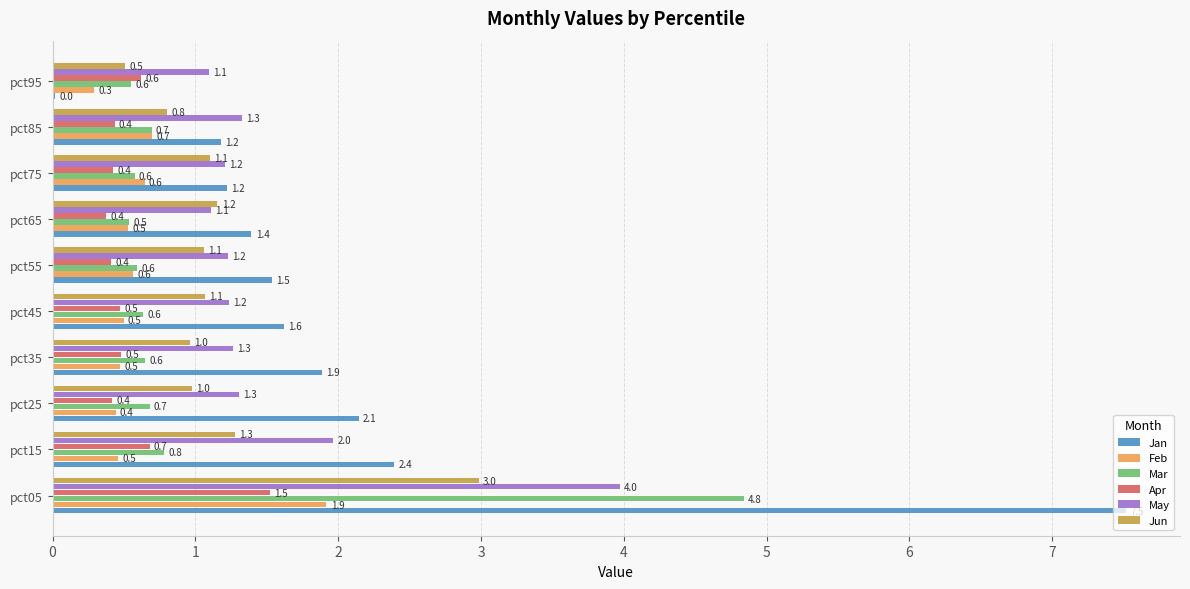

Which series has the largest total across all categories?

Jan